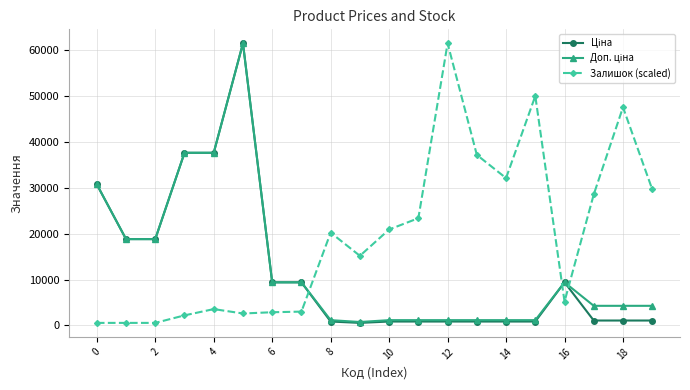

At how many categories does at least one series exceed 41924?

4